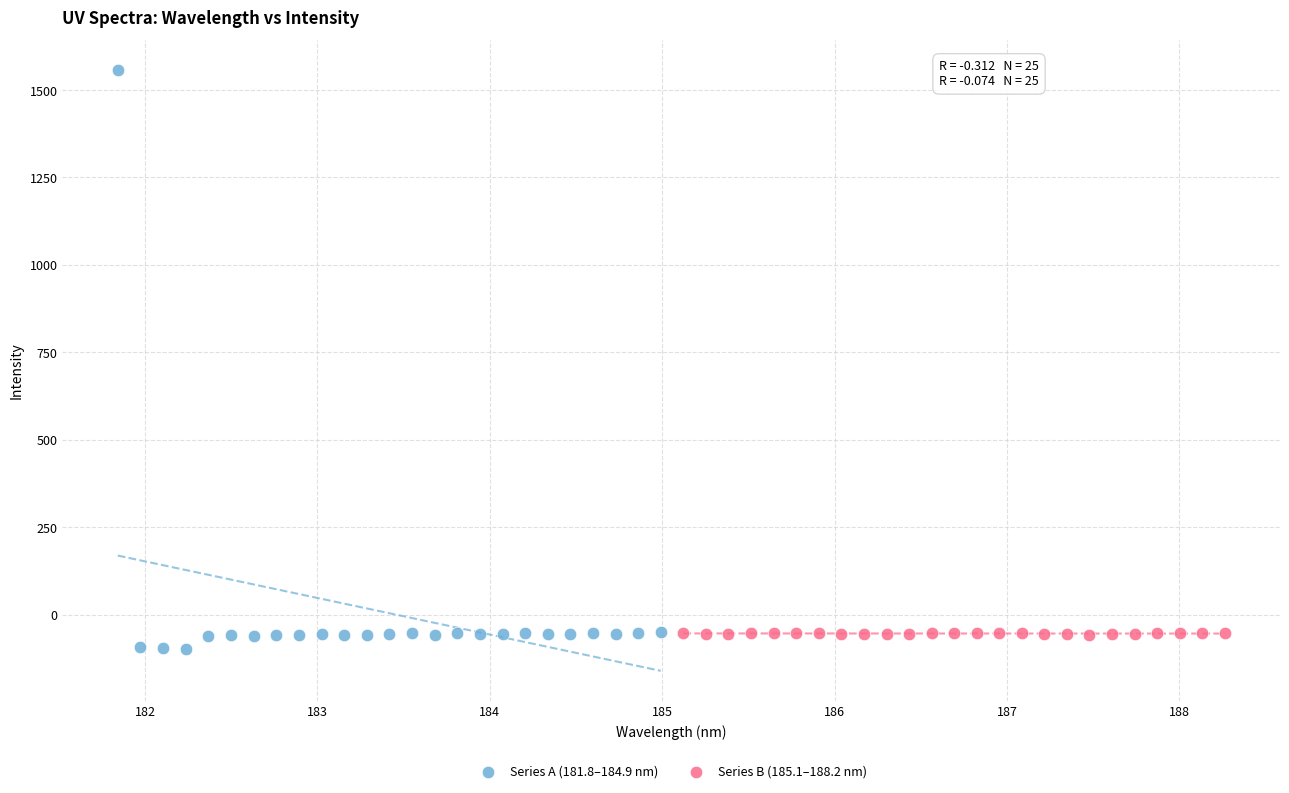

Which series reaches the minimum Y coordinate?

Series A (181.8–184.9 nm)